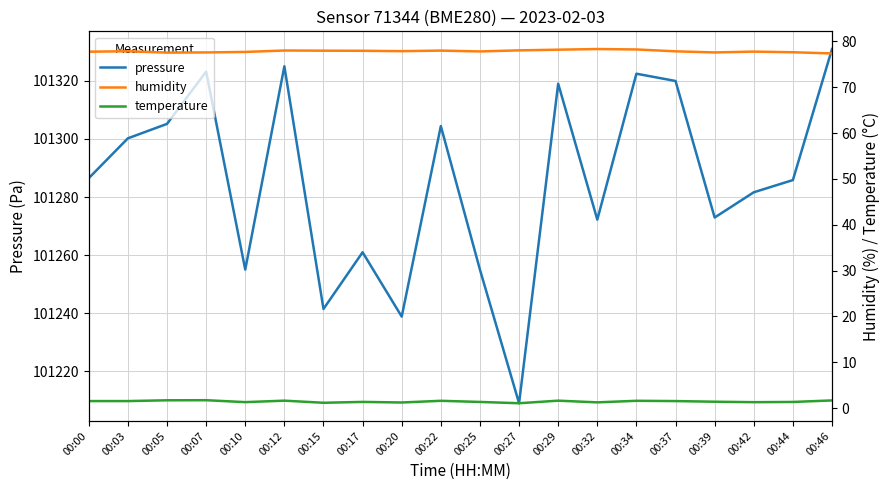

List the labels in order of humidity value, largest first.

00:32, 00:34, 00:29, 00:27, 00:12, 00:22, 00:15, 00:17, 00:20, 00:03, 00:37, 00:25, 00:42, 00:00, 00:10, 00:44, 00:07, 00:39, 00:05, 00:46